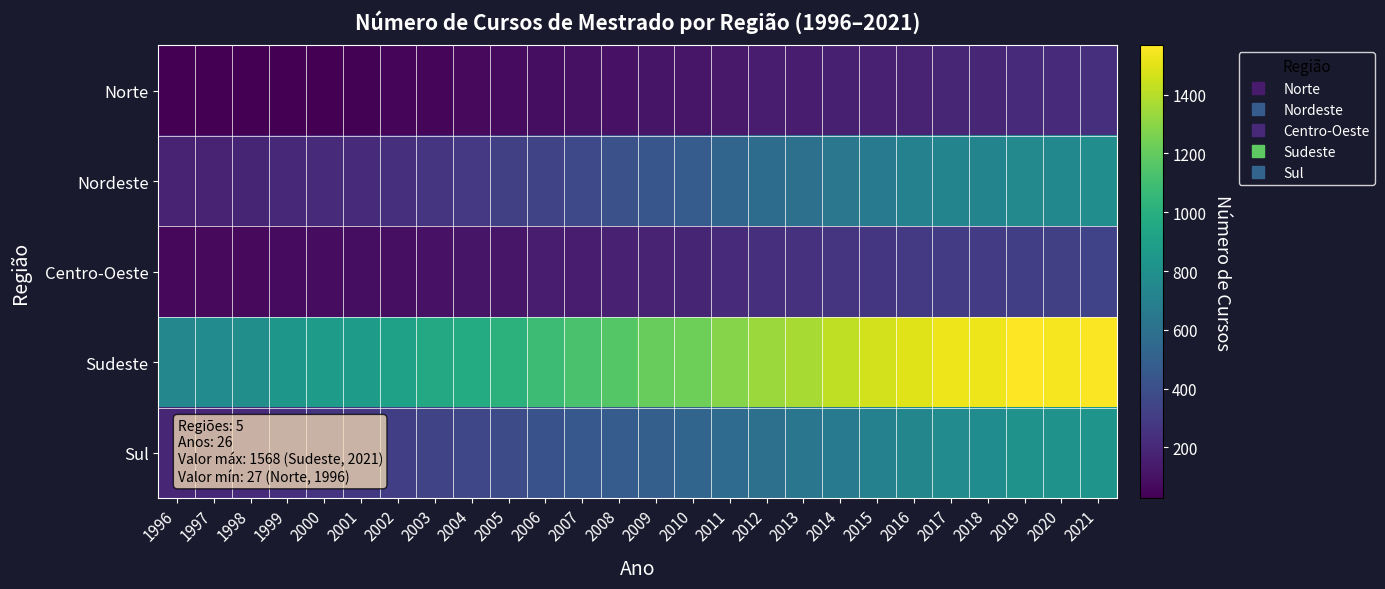

Reading left to right, transcribe all the data shown in this chart.

Norte: 1996=27	1997=27	1998=27	1999=28	2000=32	2001=35	2002=46	2003=55	2004=65	2005=70	2006=87	2007=96	2008=102	2009=112	2010=123	2011=135	2012=148	2013=147	2014=162	2015=169	2016=183	2017=193	2018=195	2019=217	2020=215	2021=238
Nordeste: 1996=172	1997=179	1998=186	1999=202	2000=211	2001=218	2002=239	2003=262	2004=285	2005=316	2006=346	2007=365	2008=409	2009=442	2010=477	2011=531	2012=570	2013=598	2014=638	2015=660	2016=704	2017=723	2018=724	2019=755	2020=746	2021=781
Centro-Oeste: 1996=58	1997=64	1998=68	1999=73	2000=80	2001=83	2002=91	2003=105	2004=113	2005=118	2006=142	2007=153	2008=166	2009=177	2010=187	2011=216	2012=240	2013=249	2014=264	2015=272	2016=287	2017=297	2018=296	2019=313	2020=317	2021=340
Sudeste: 1996=739	1997=772	1998=791	1999=842	2000=872	2001=877	2002=906	2003=959	2004=974	2005=1016	2006=1081	2007=1123	2008=1163	2009=1211	2010=1228	2011=1291	2012=1338	2013=1366	2014=1422	2015=1462	2016=1494	2017=1528	2018=1526	2019=1568	2020=1548	2021=1558
Sul: 1996=191	1997=207	1998=219	1999=243	2000=258	2001=277	2002=313	2003=341	2004=357	2005=378	2006=415	2007=452	2008=474	2009=494	2010=529	2011=565	2012=598	2013=632	2014=667	2015=703	2016=737	2017=770	2018=774	2019=810	2020=812	2021=822